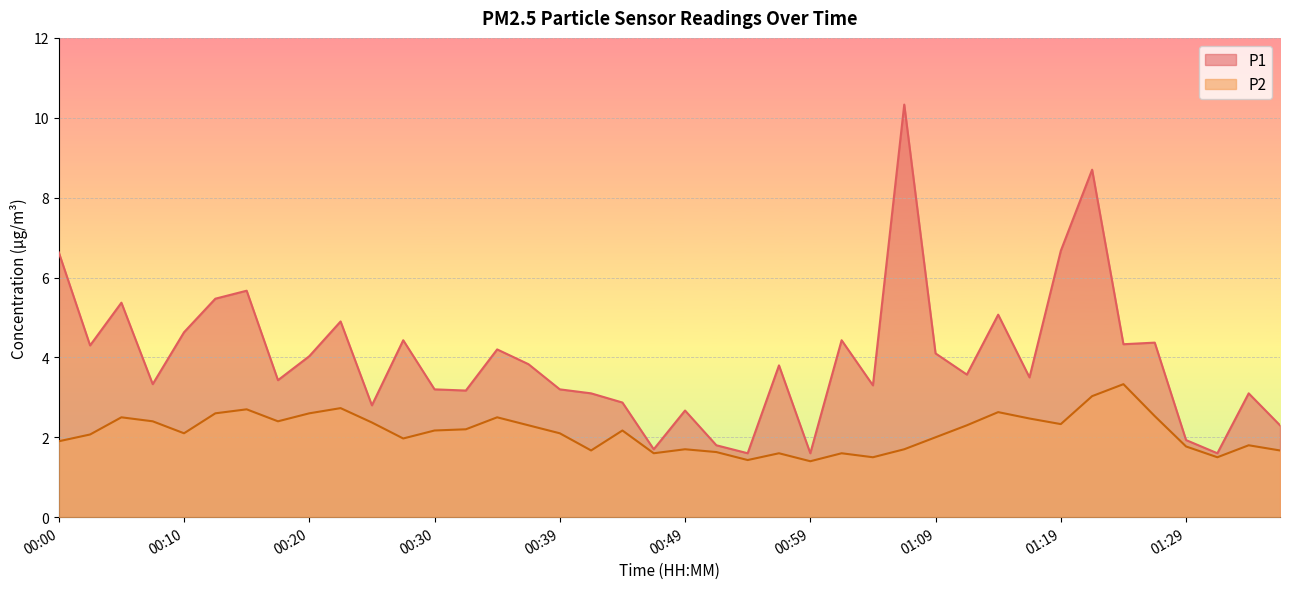

Is the value of P2 at 01:24 greater than the value of P1 at 00:15?

No